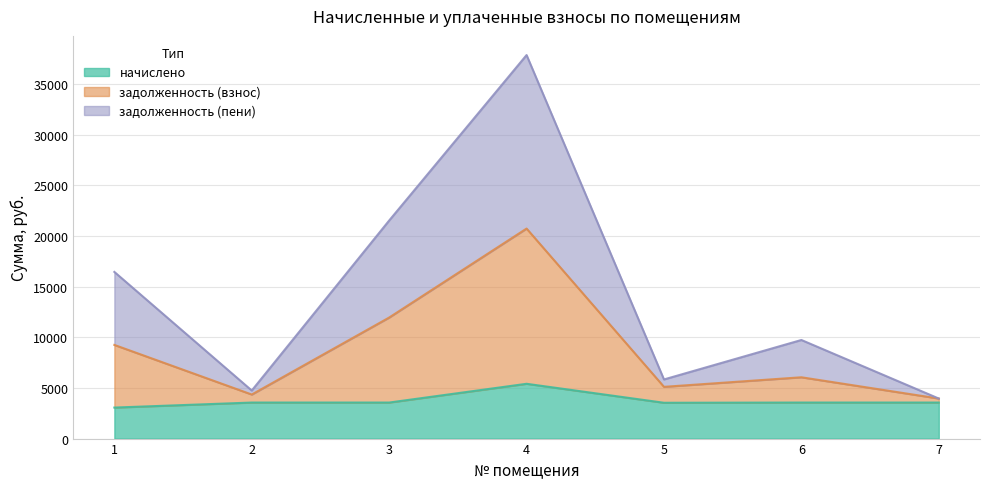

What is the difference between the начислено values at 2 and 1?

496.8